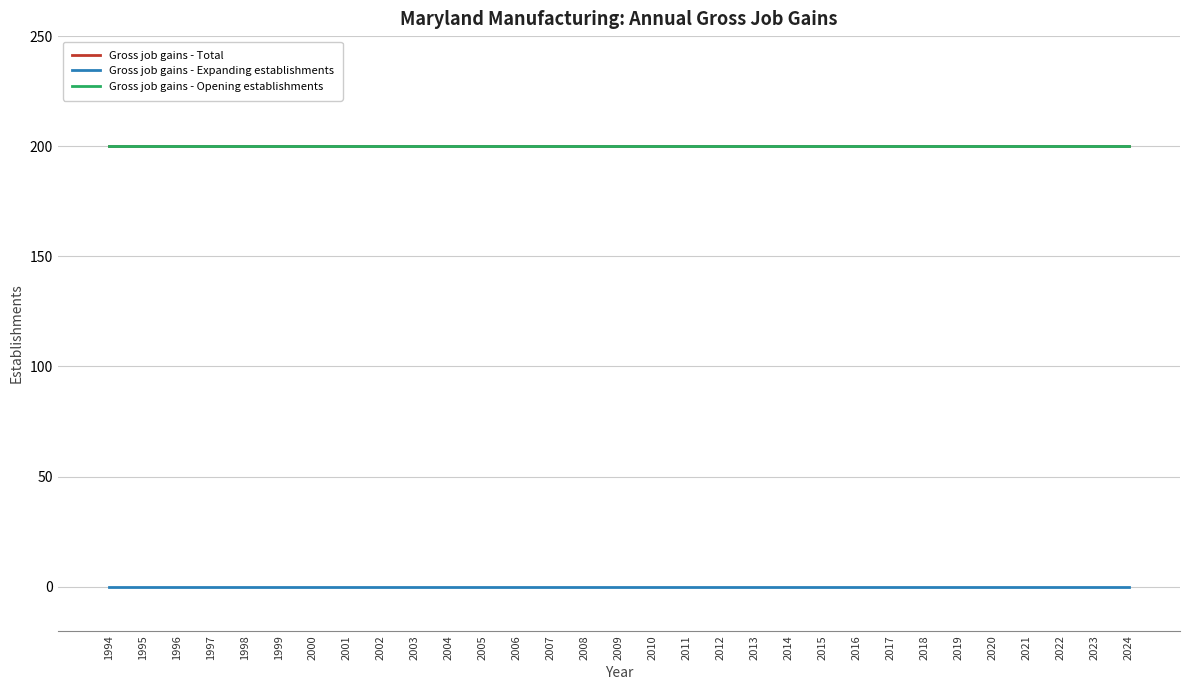

Does the chart have visible grid lines?

Yes